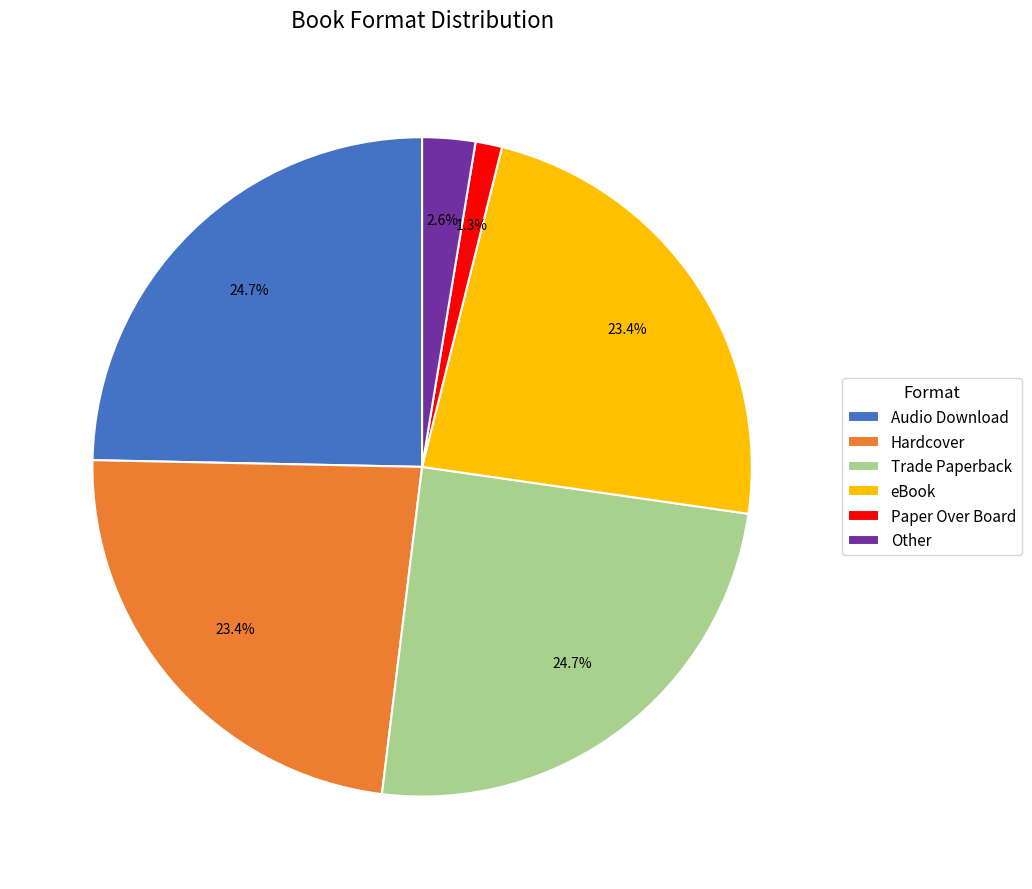

To the nearest percent, what is the difference between the largest and smallest slice percentages?

23%